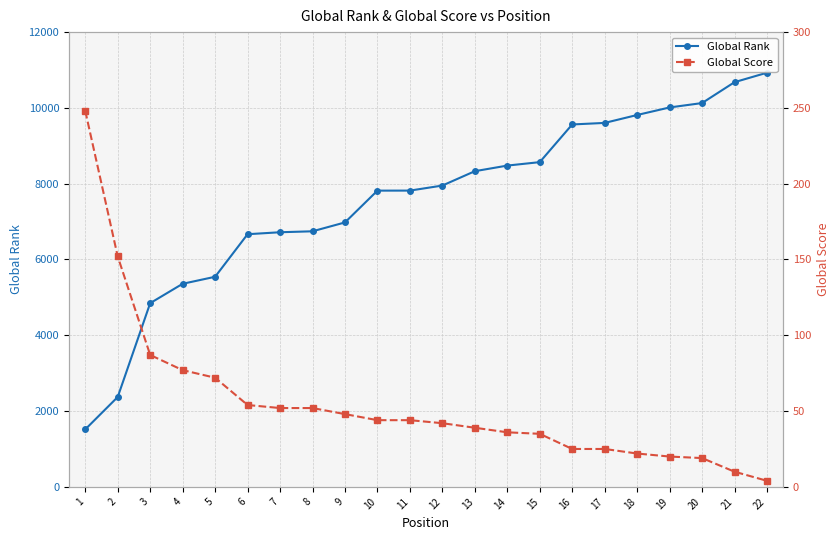

What is the value of the Global Score point at the 14th from the left?

36